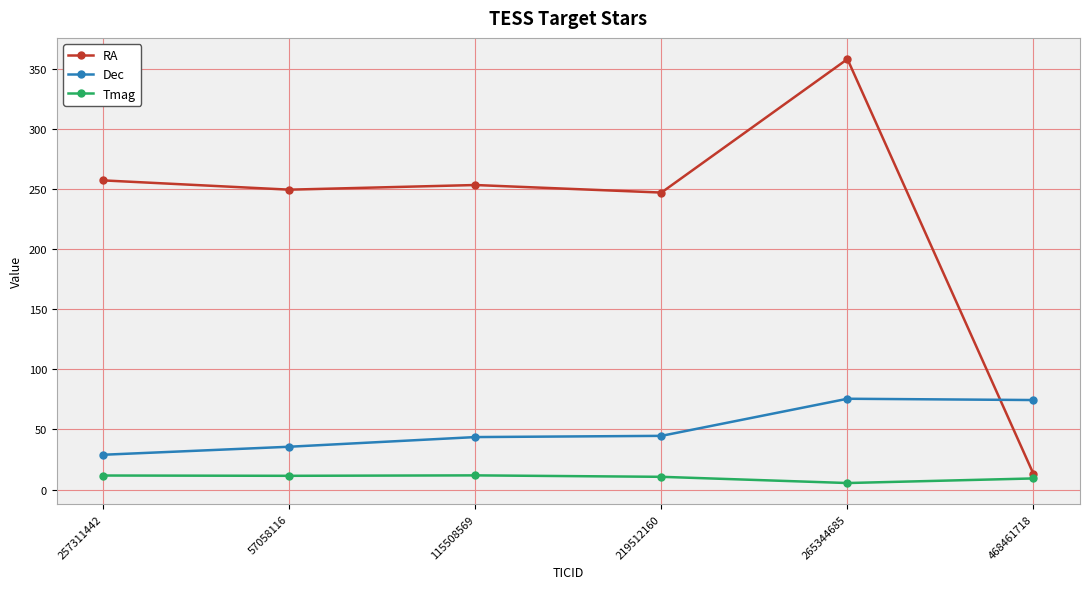

What is the smallest value displayed?

5.4